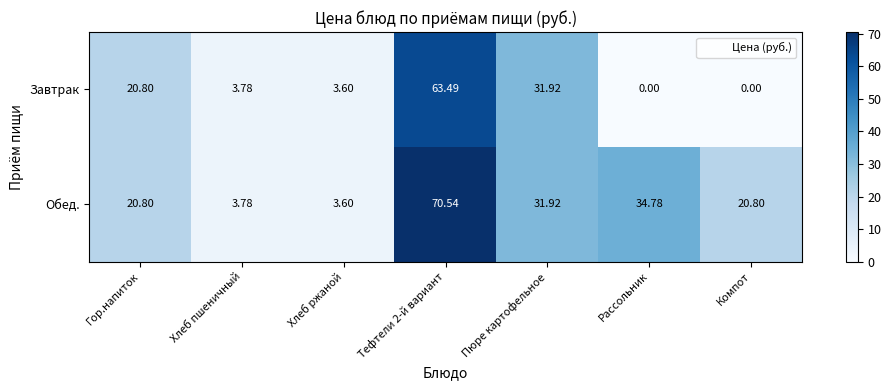

Rank the series by their maximum value, from highest to lowest.

Обед., Завтрак